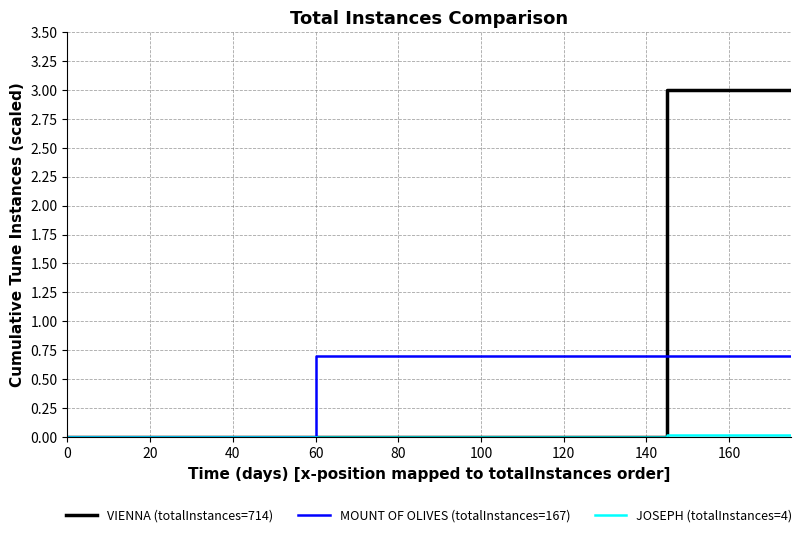

Which series has the largest total across all categories?

VIENNA (totalInstances=714)